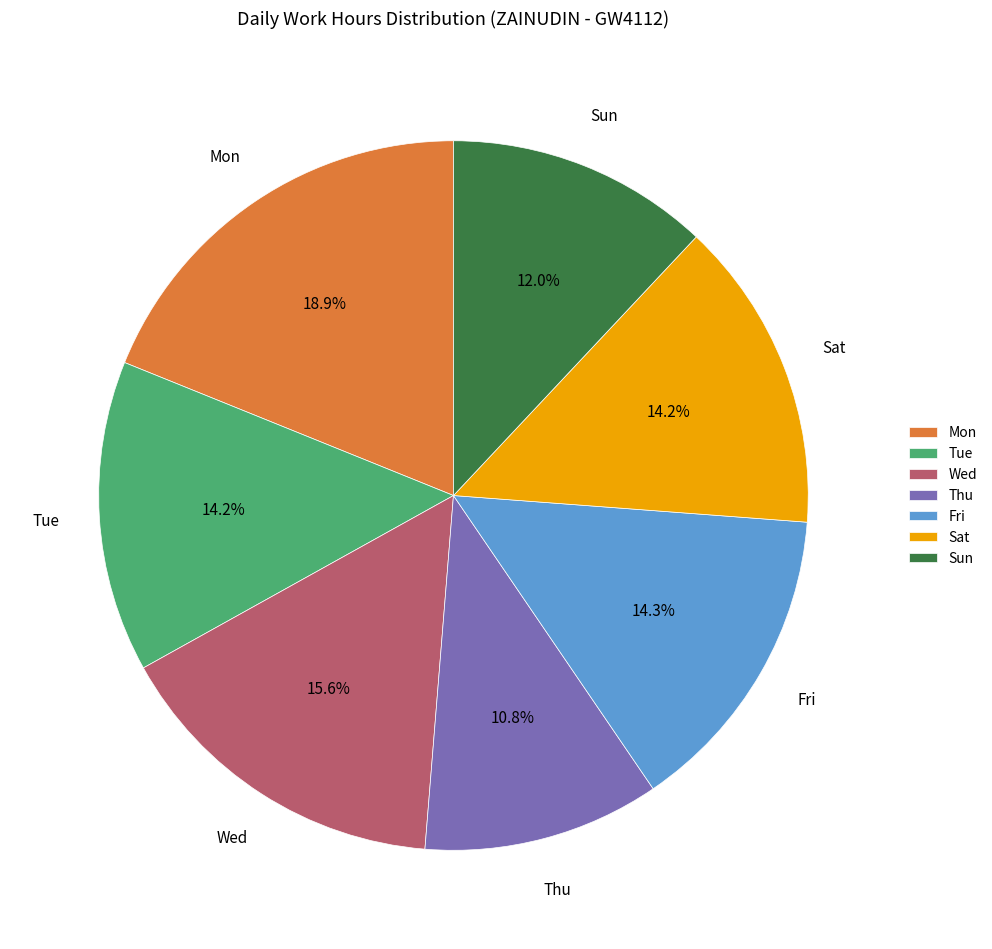

Does Thu represent more than half of the total?

No